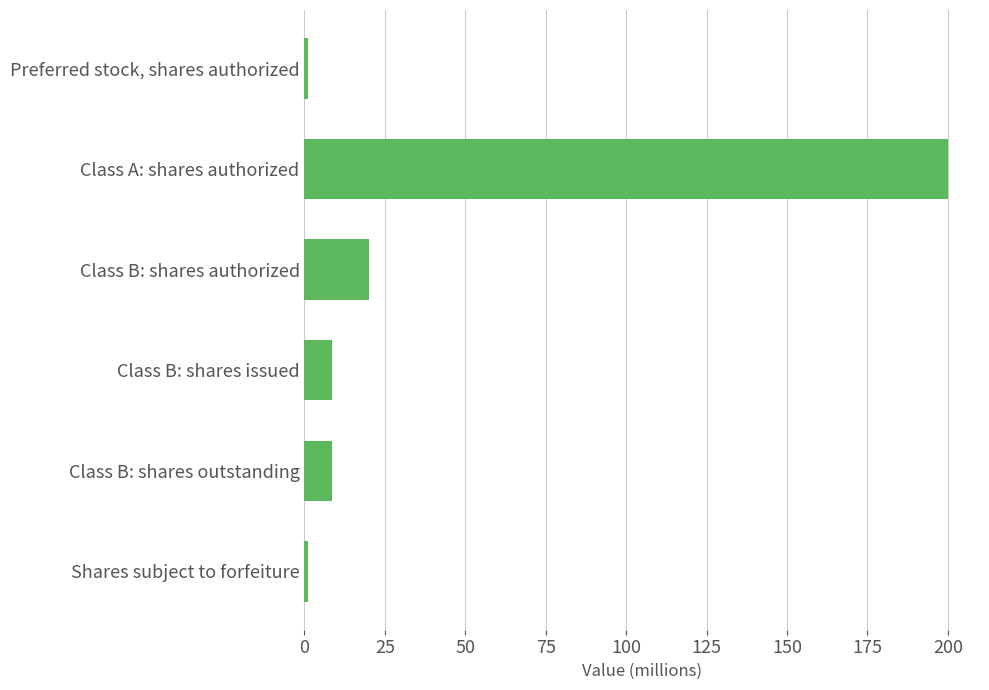

How many distinct data groups are displayed?

1